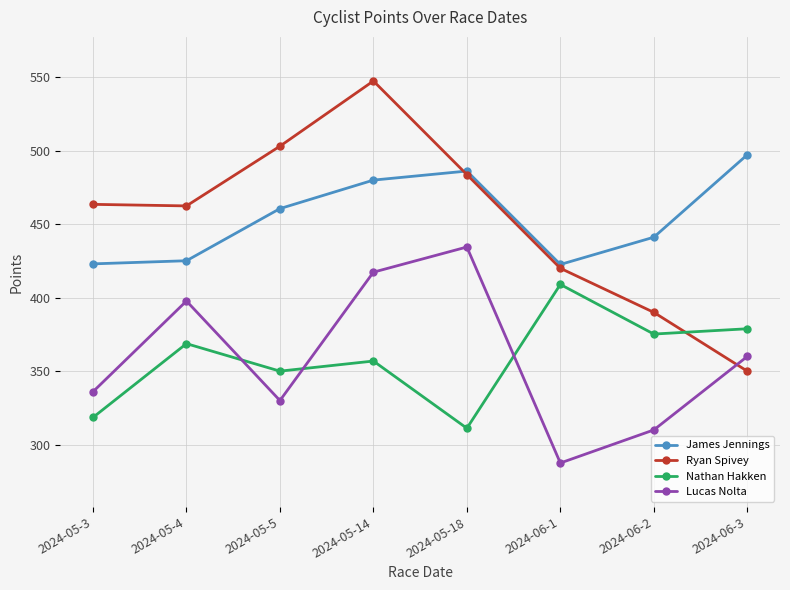

Does the chart display data point markers on the line(s)?

Yes